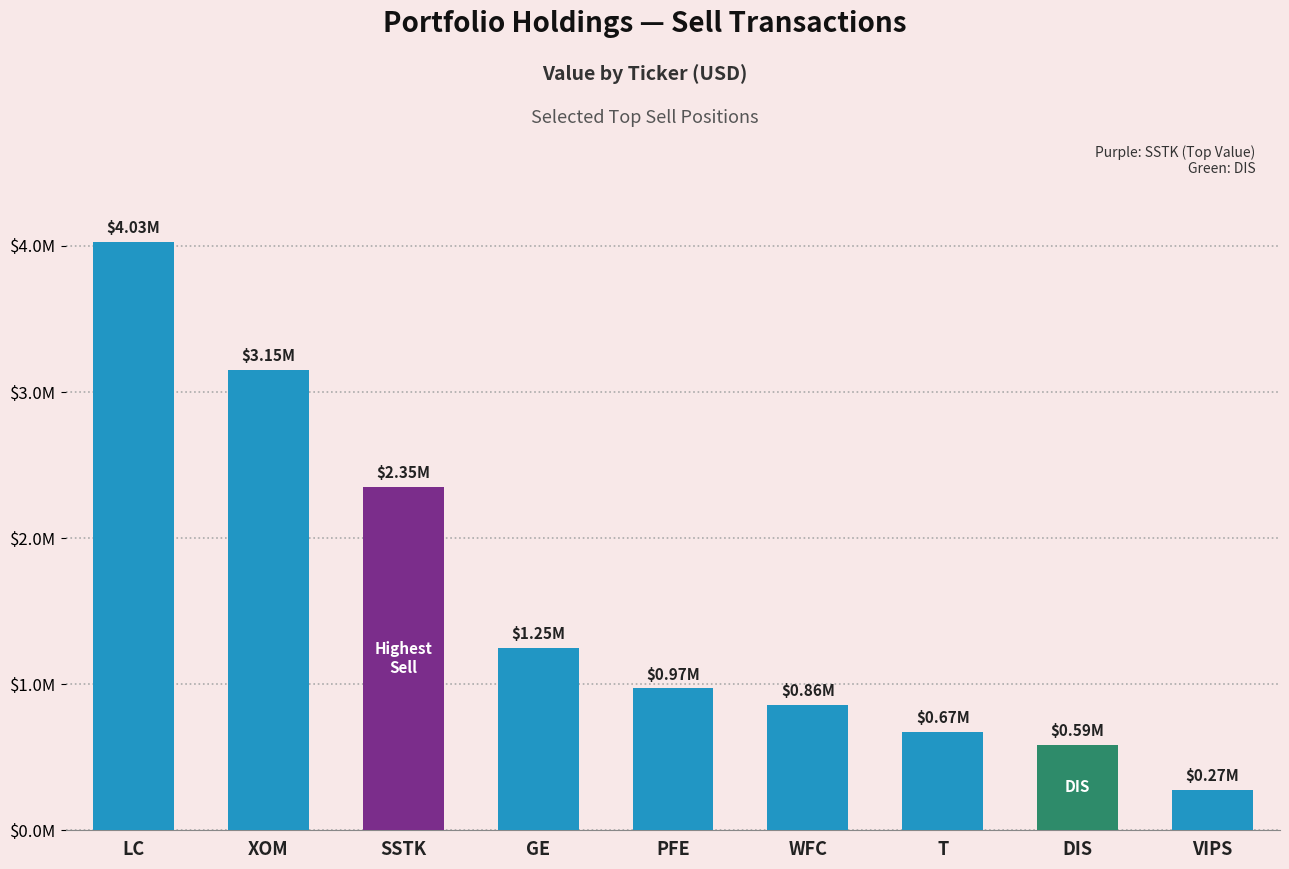

Count the number of categories in the chart.

9